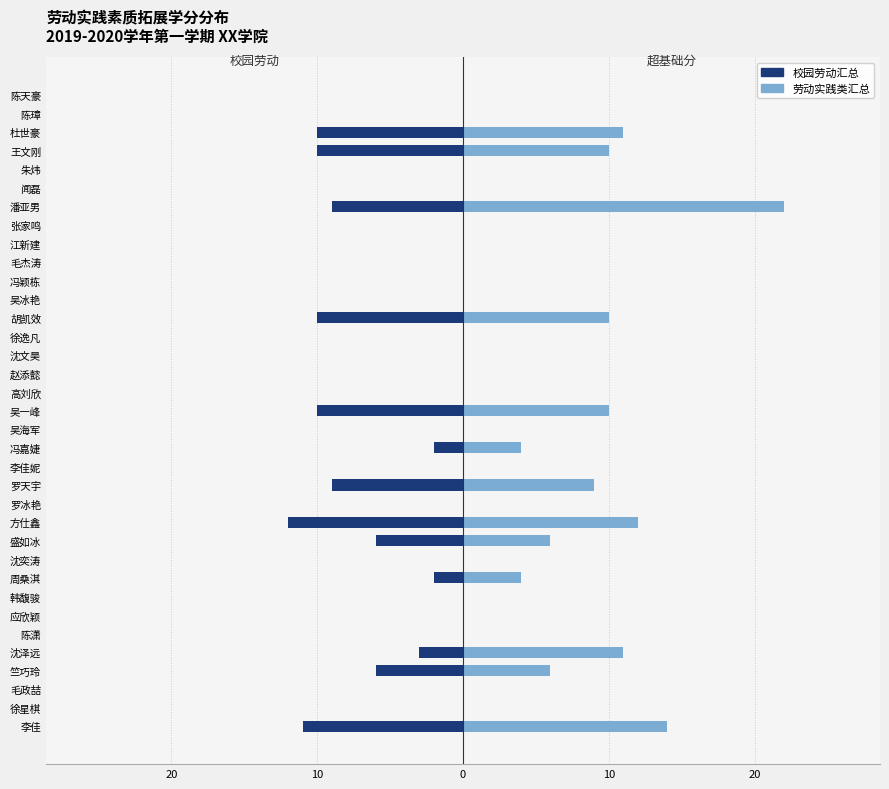

Which series has the largest total across all categories?

劳动实践类汇总(超基础分)